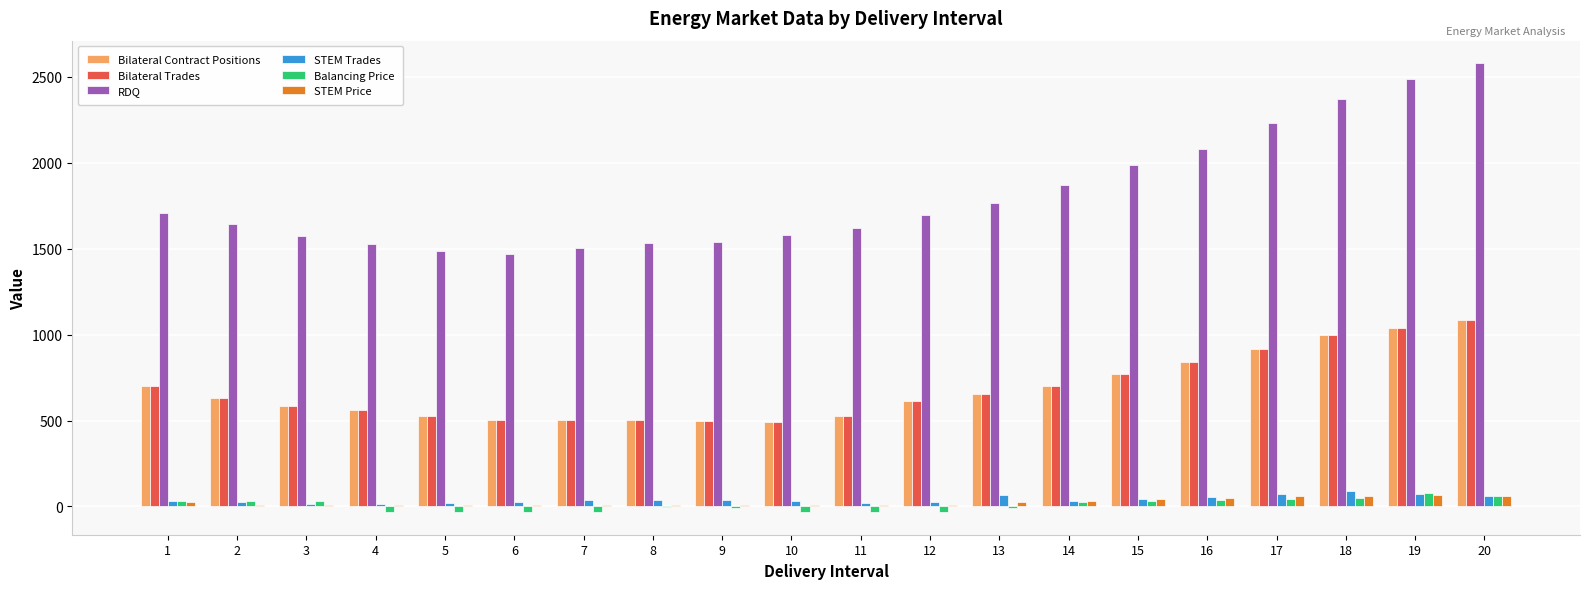

Between 6 and 18, which series saw the biggest shift?

RDQ